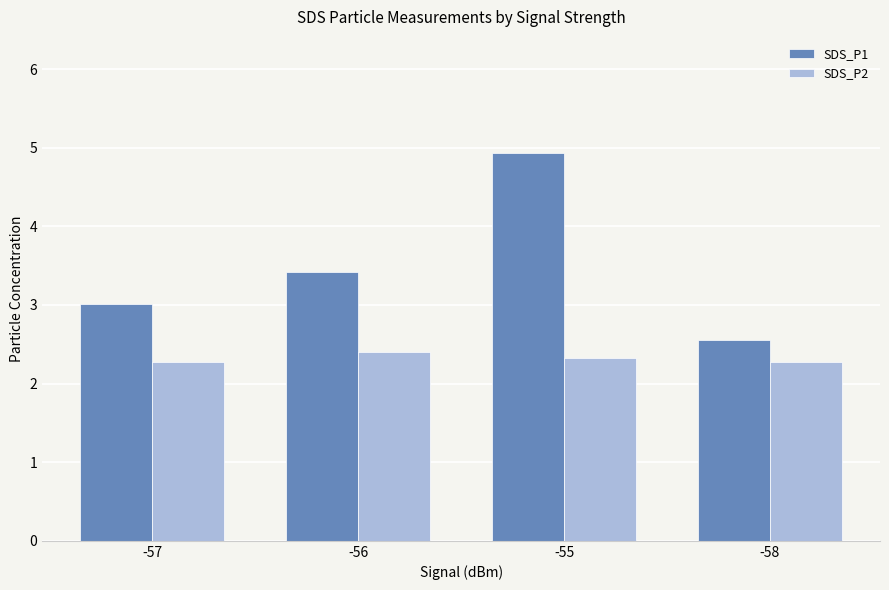

What is the label of the 1st bar from the left?

-57